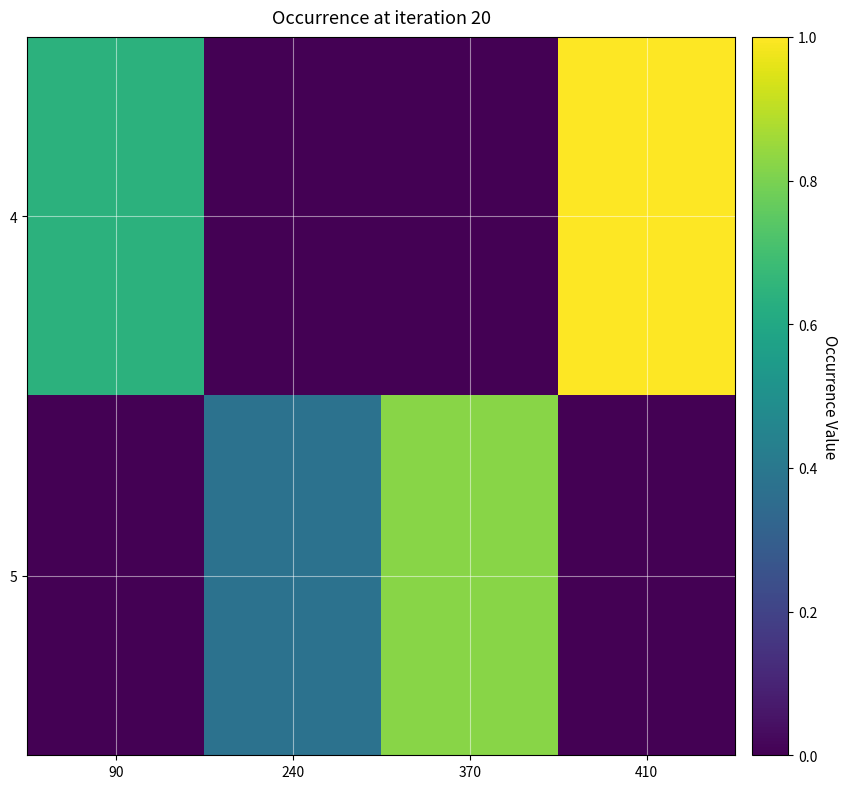

At how many categories does at least one series exceed 0?

4